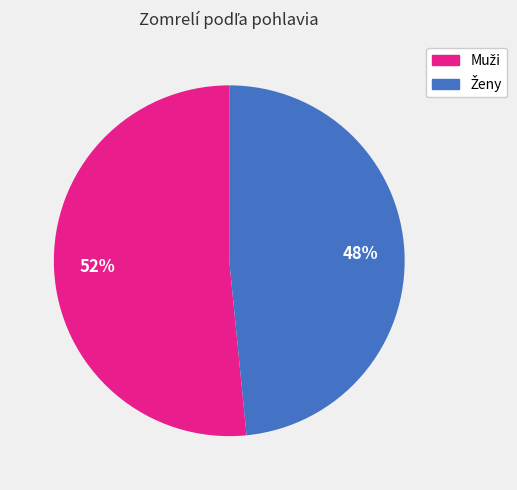

Which category has the smallest portion of the pie?

Ženy